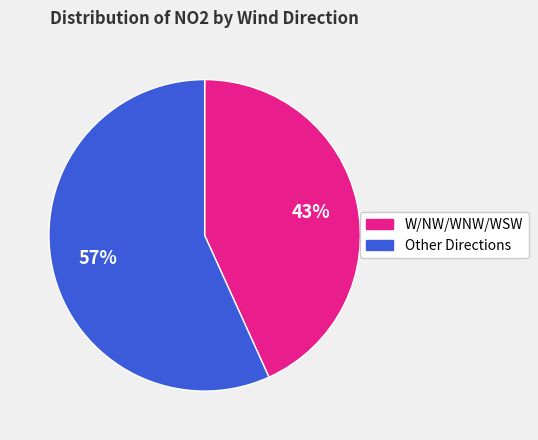

To the nearest percent, what is the average slice percentage?

50%